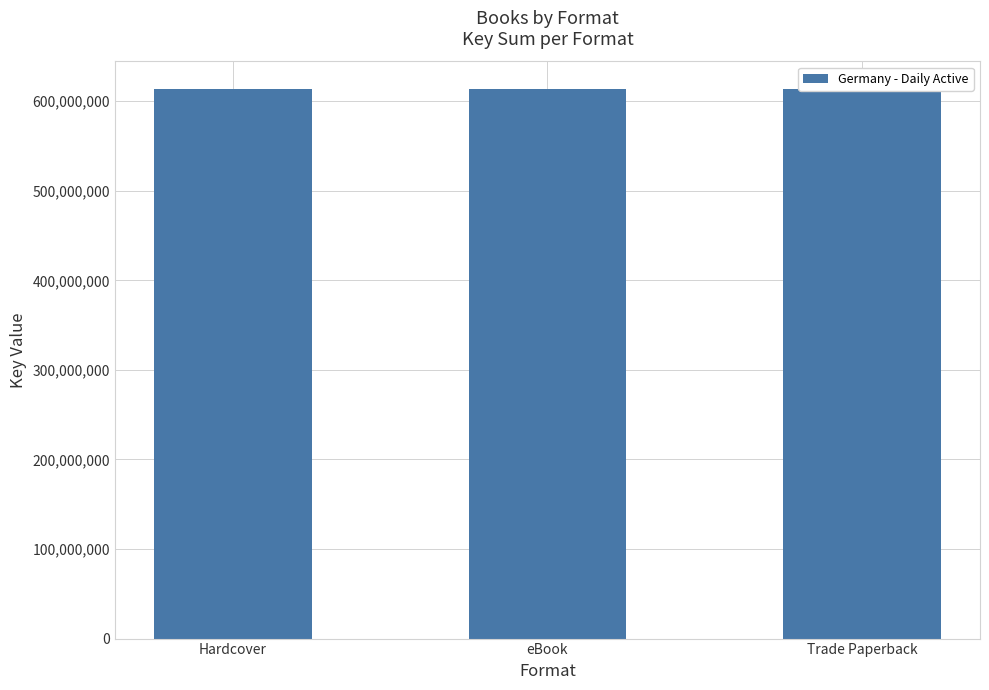

At which category does the chart reach its minimum across all series?

Hardcover